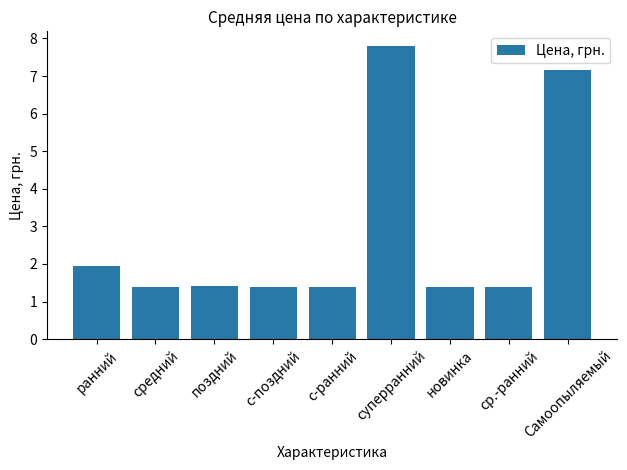

Approximately how many times larger is the value at новинка compared to средний?

1.0